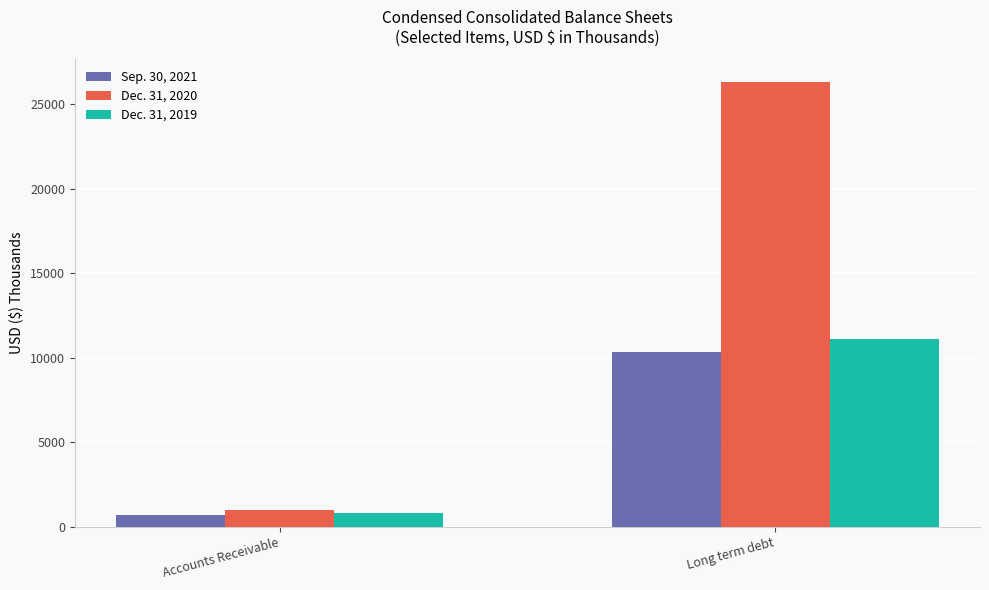

What is the average value of the Dec. 31, 2020 series?

13656